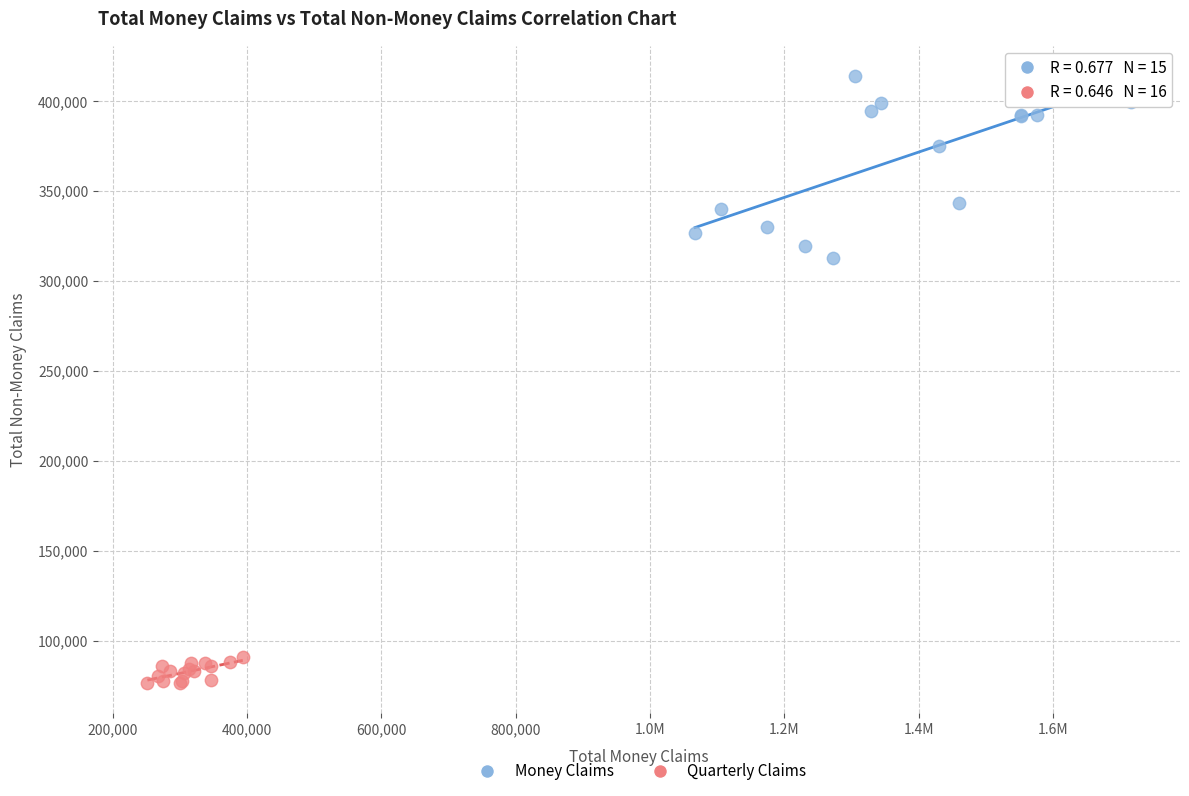

Which series contains the lowest Y value?

Quarterly Claims